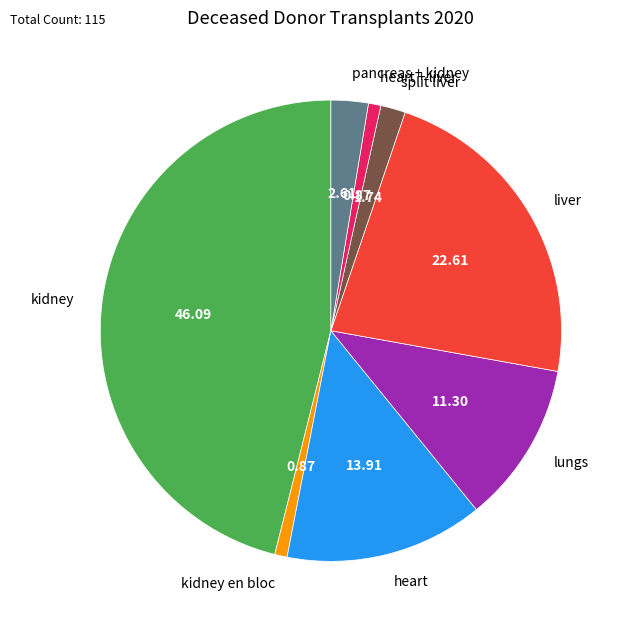

The heart + liver slice represents 1% of the pie. True or false?

True